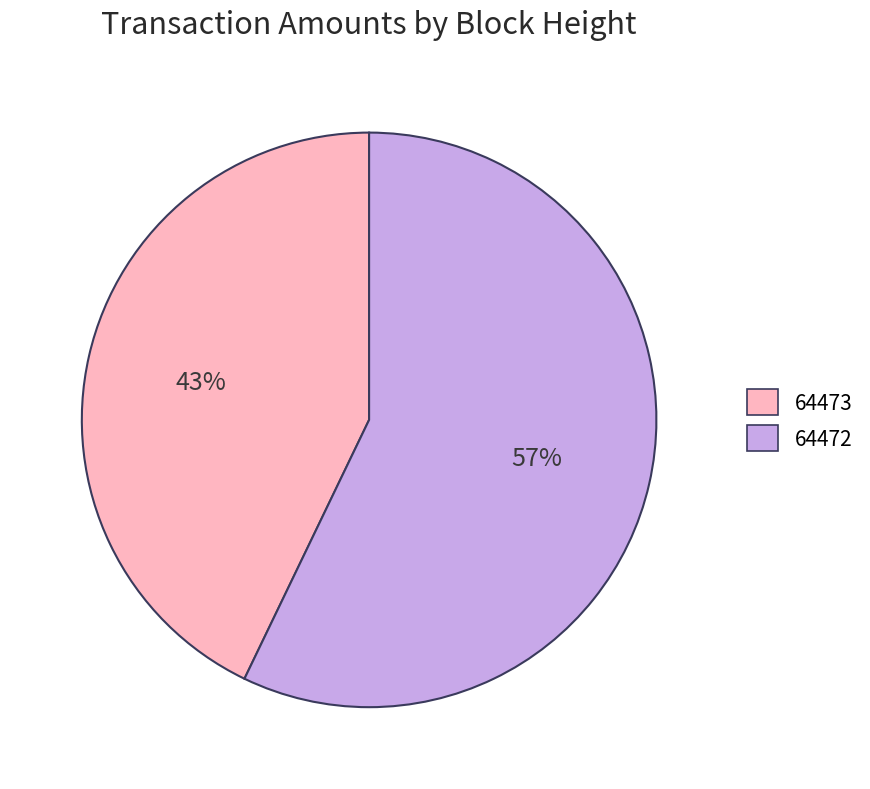

Rank the categories by value from highest to lowest.

64472, 64473